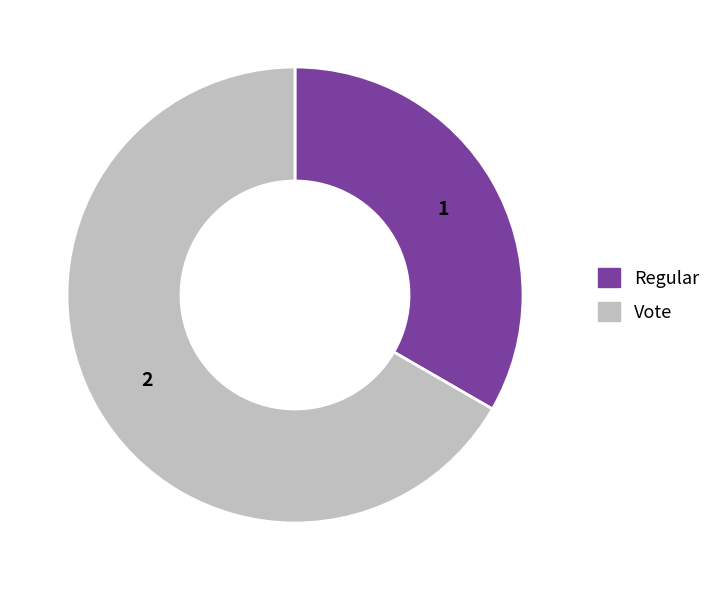

The Regular slice represents 41% of the pie. True or false?

False